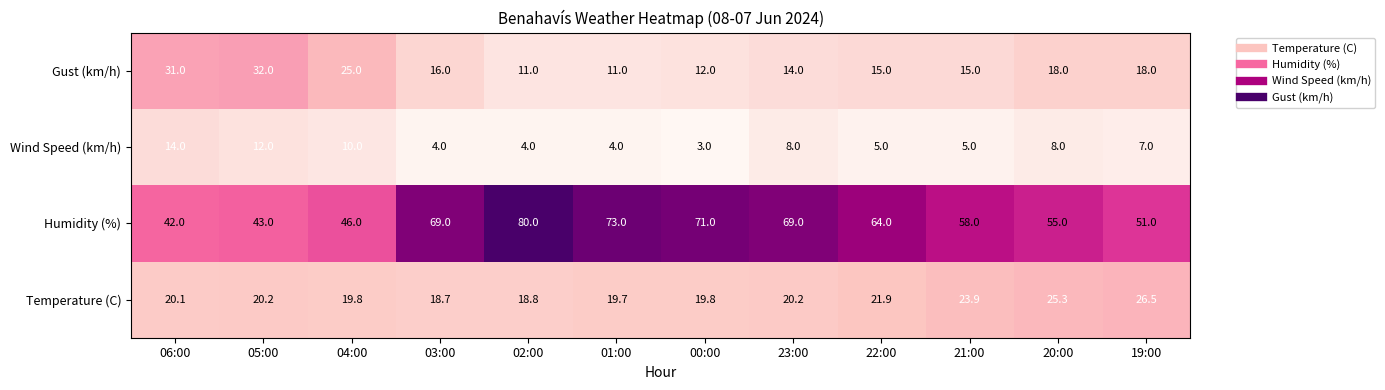

What is the difference between the highest and lowest values at 21:00?

53.0